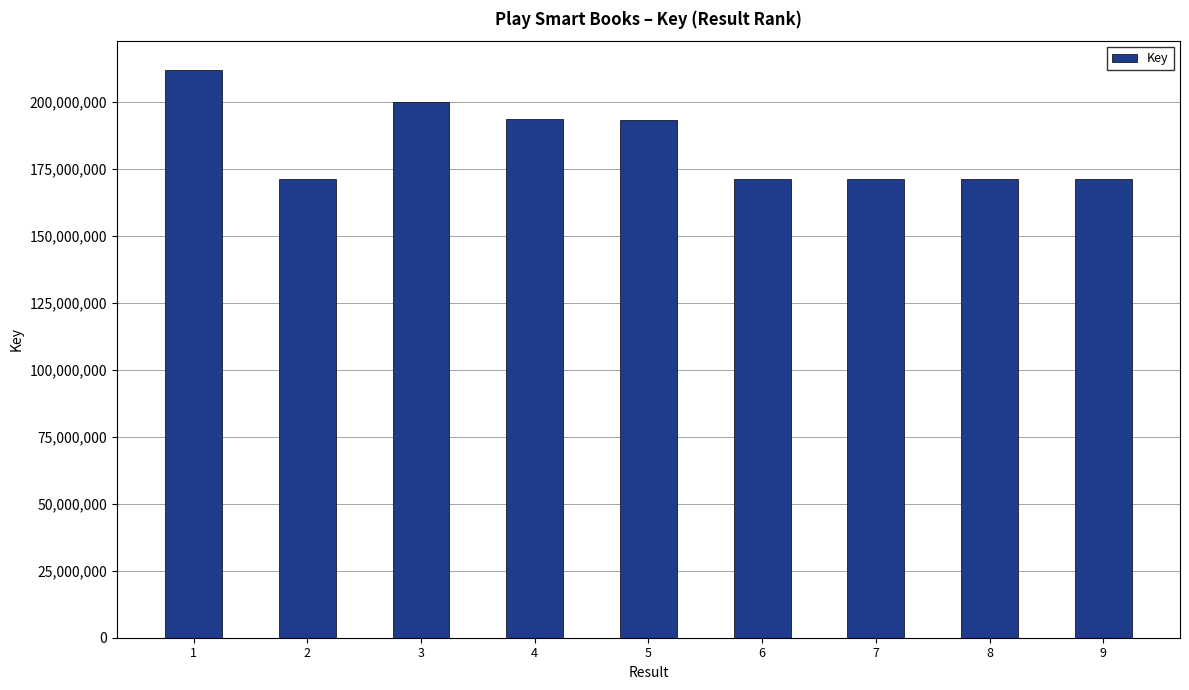

What is the difference between the maximum and minimum values?

41014525